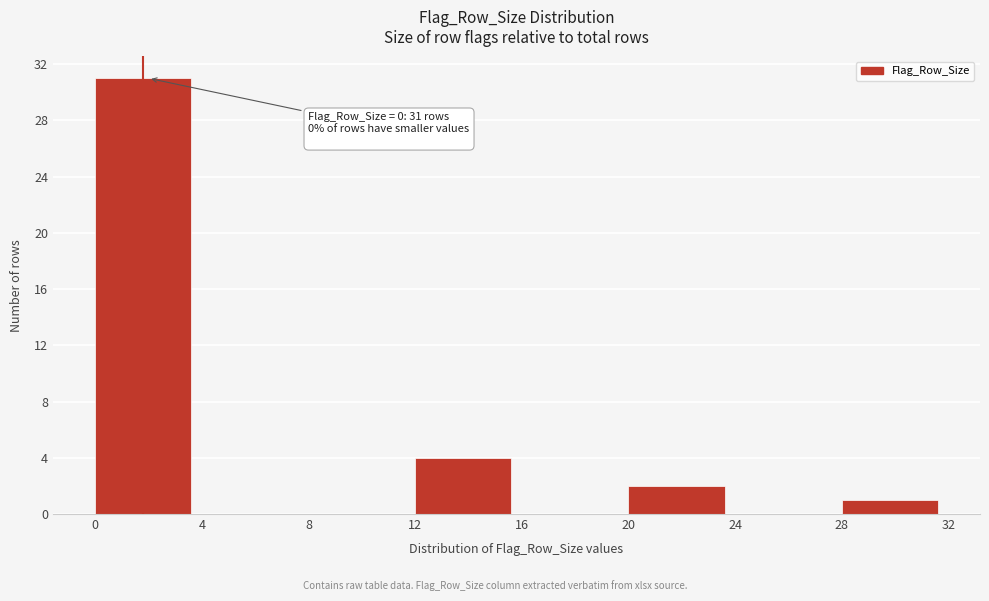

Over which range of the x-axis is the bar tallest?

0 to 4